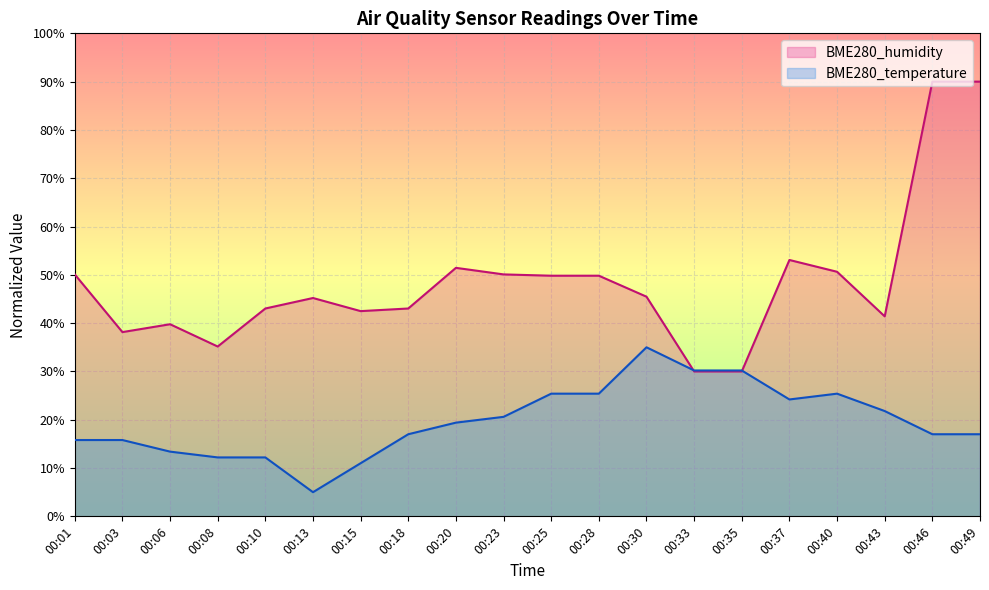

The value of BME280_humidity at 00:06 is 39.8. True or false?

True